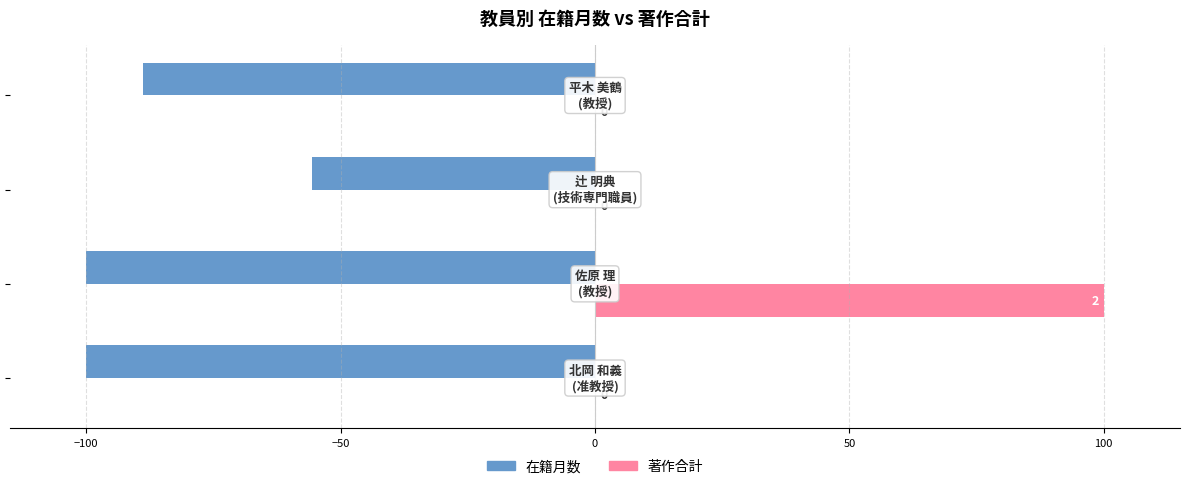

What are all the series names shown in the legend?

在籍月数, 著作合計